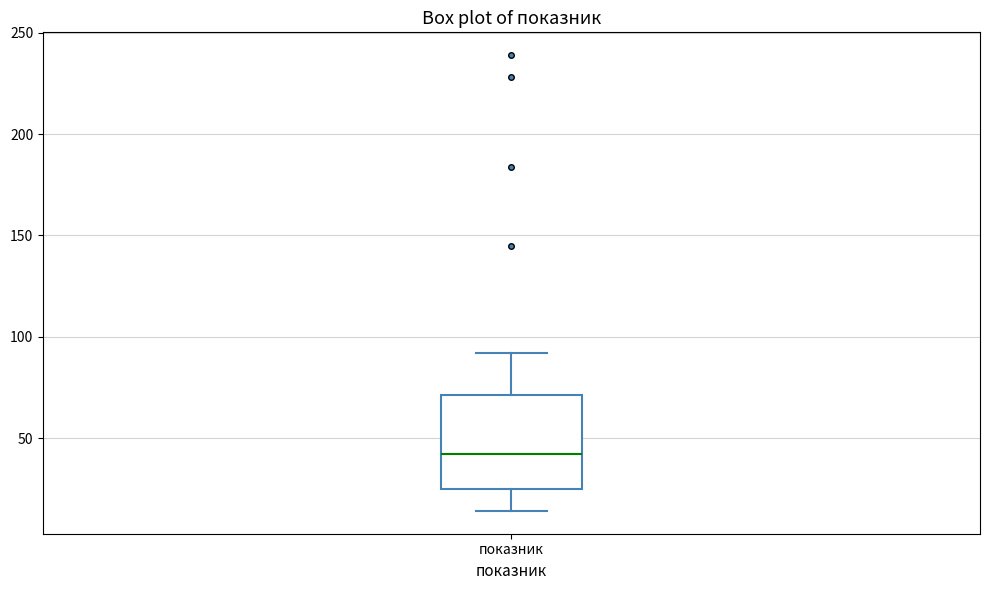

Read this box plot against the y-axis: the position of the median line, the range covered by the box, and the ends of both whiskers. The values are not printed on the chart, so give them approximately, as read against the axis.

median 40, box 25 to 70, whiskers 15 to 90